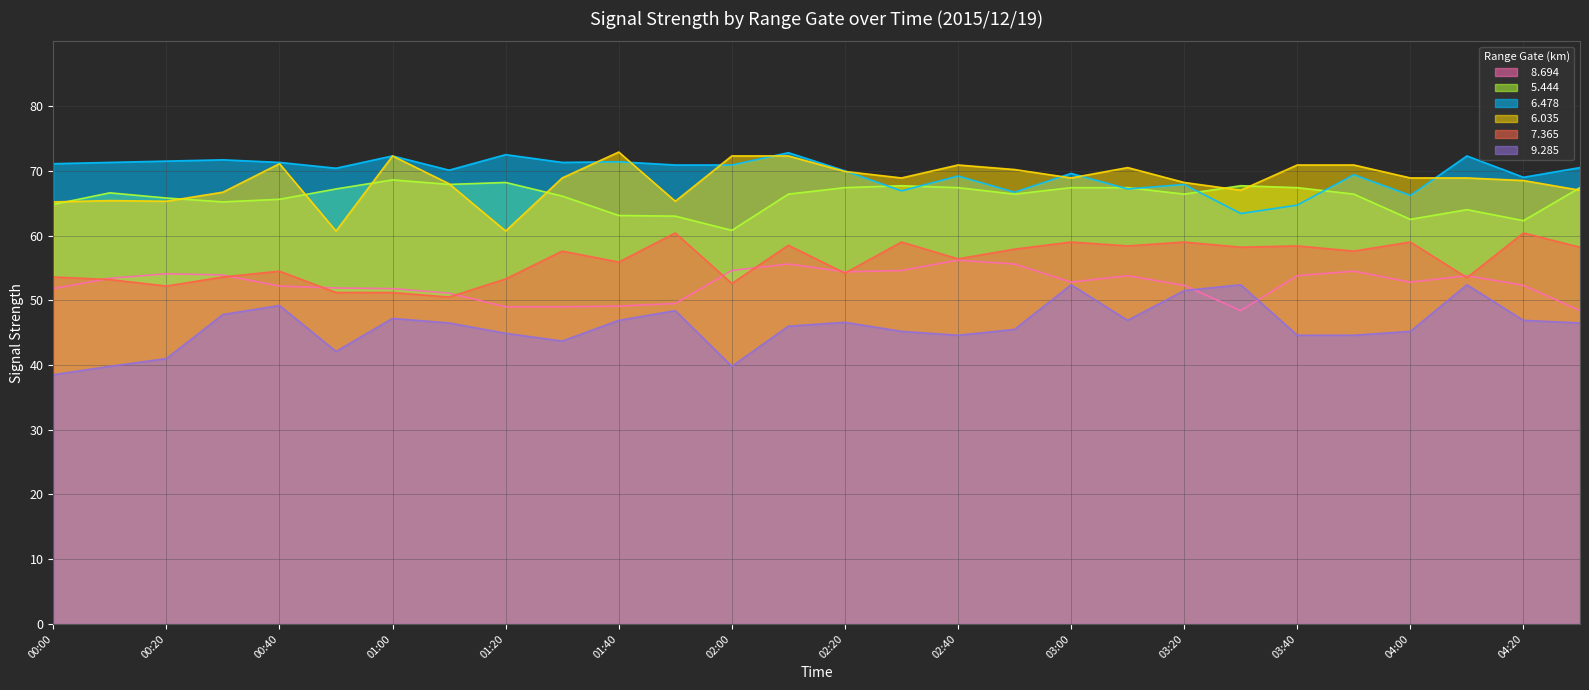

What is the difference between the highest and lowest values at 02:40?

26.3